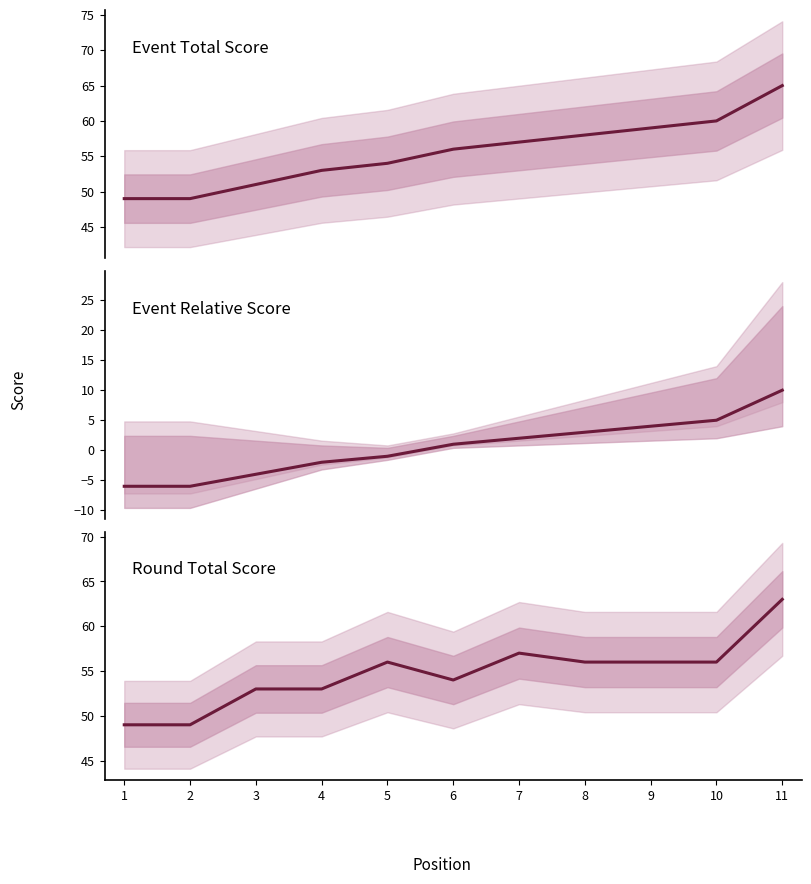

Which category has the lowest value across all series?

1